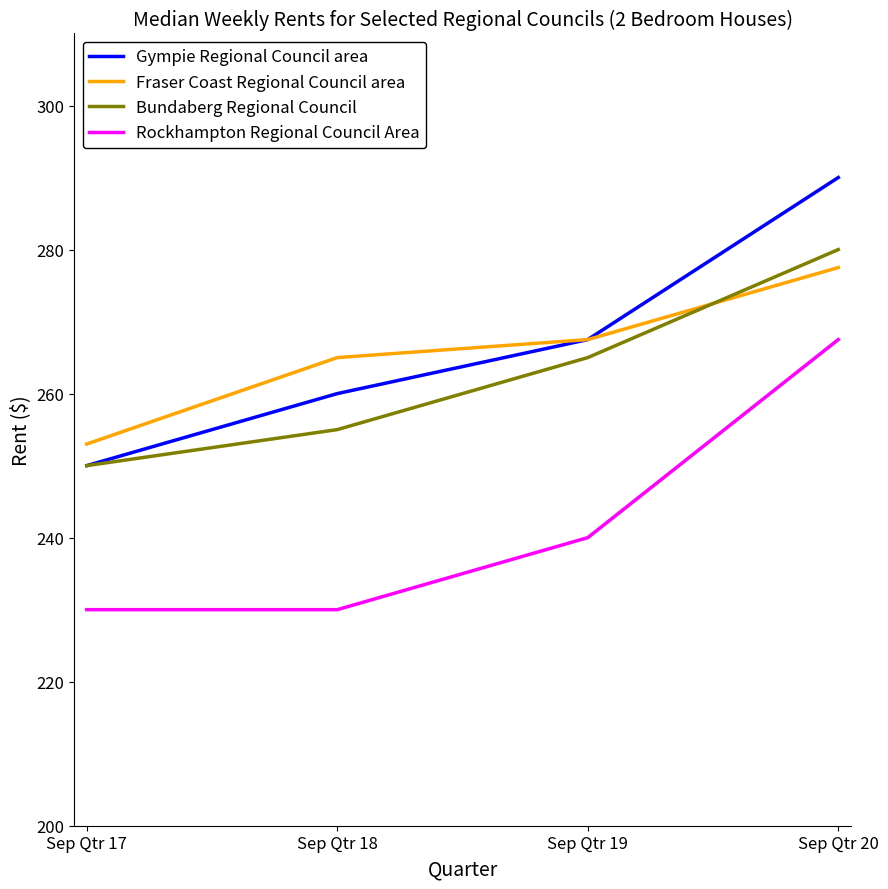

Where is Bundaberg Regional Council nearest to the value 265?

Sep Qtr 19